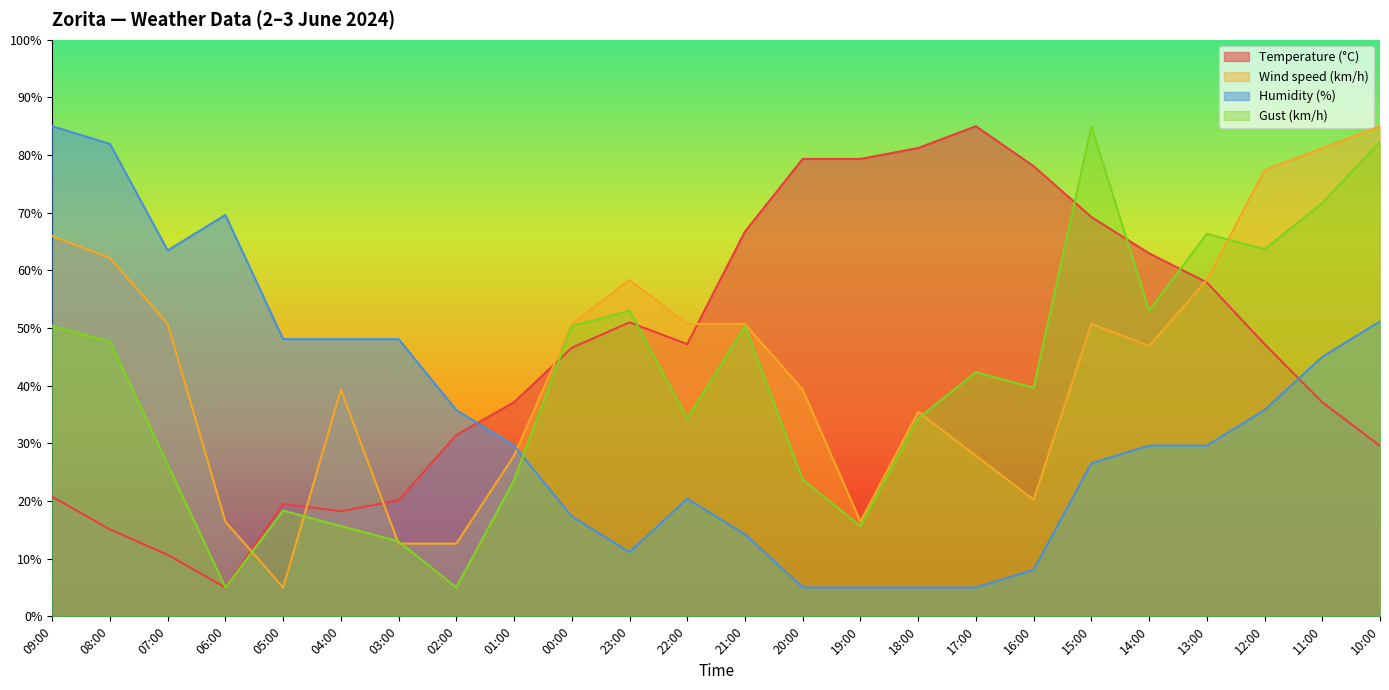

Count the number of categories in the chart.

24